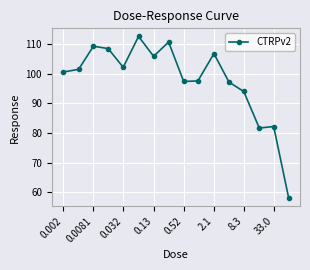

True or false: the data has more than 2 interior local peaks.

True